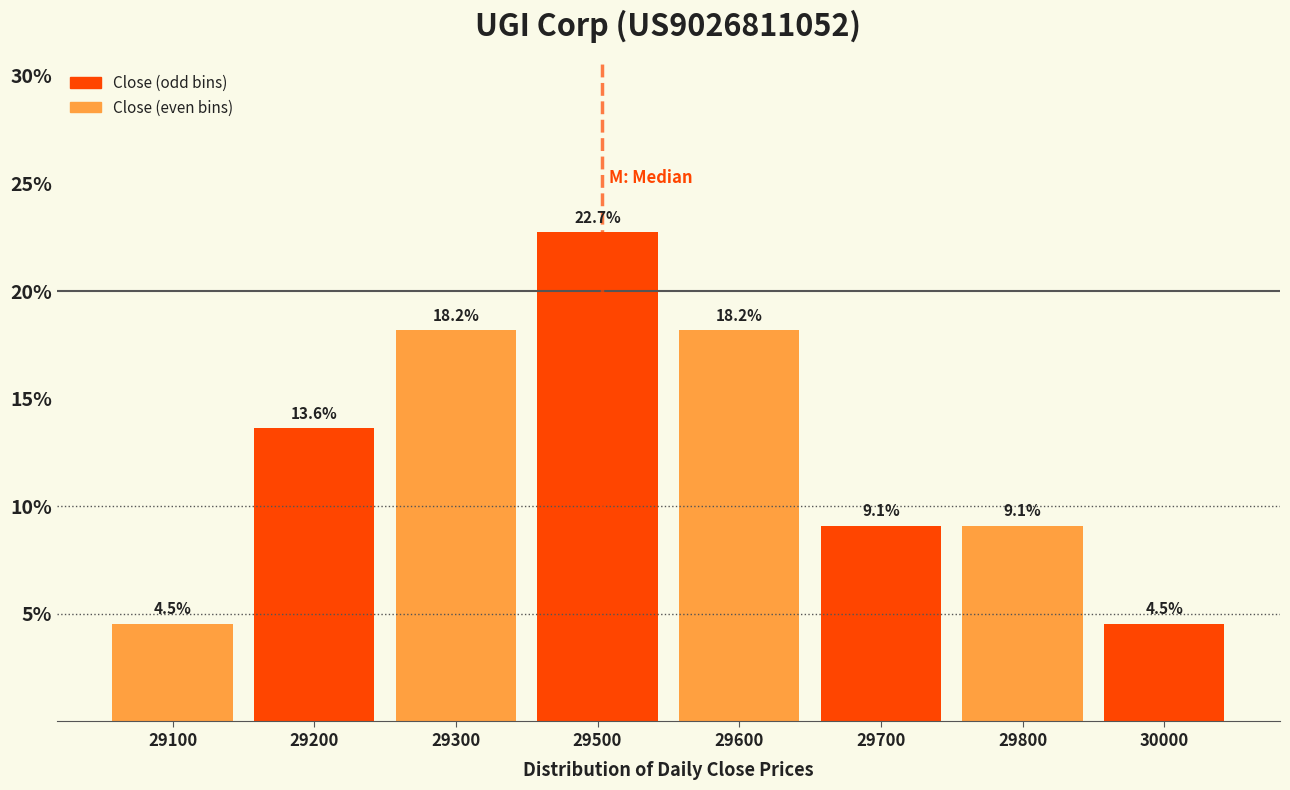

Reading left to right, list all the values displayed in this chart.

29100=4.5	29200=13.6	29300=18.2	29500=22.7	29600=18.2	29700=9.1	29800=9.1	30000=4.5